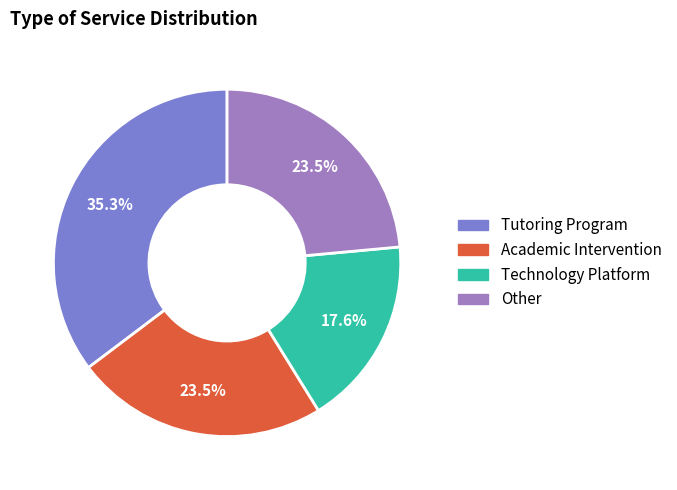

Count the number of slices in the pie.

4